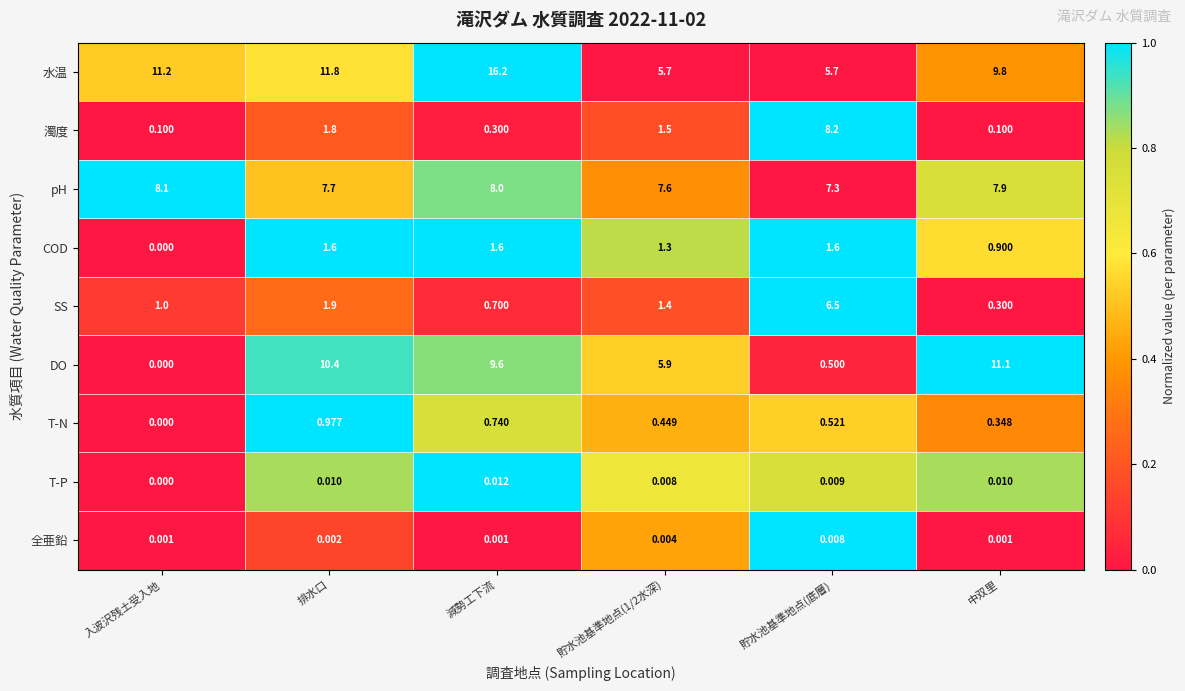

Which series has the largest total across all categories?

水温